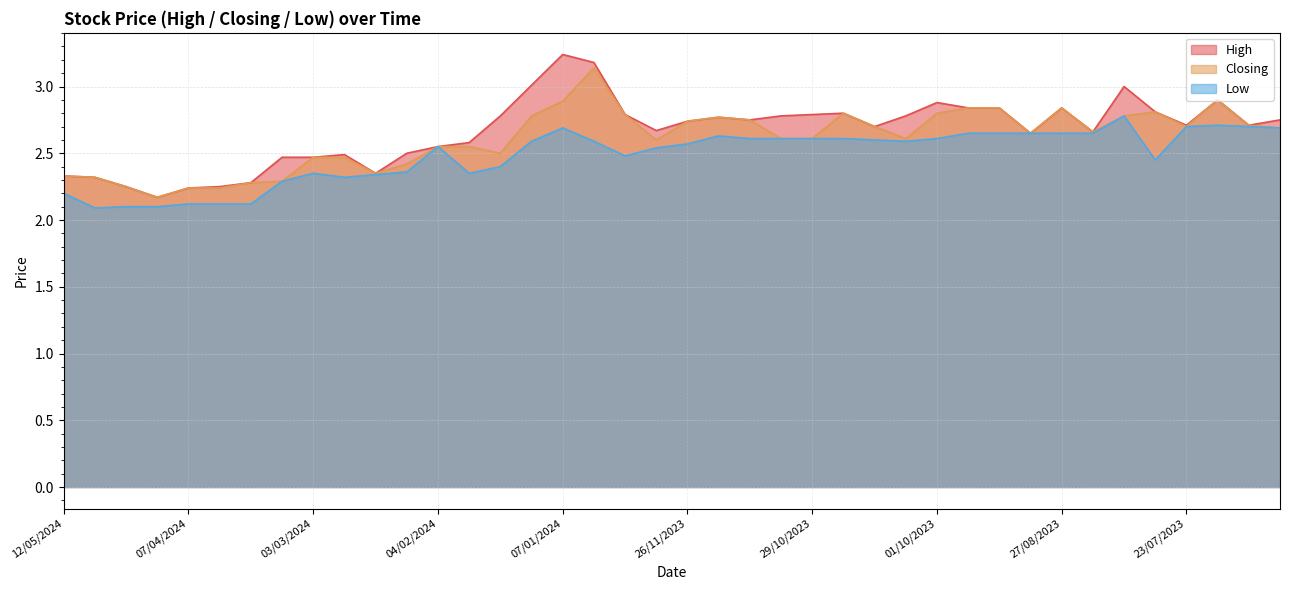

Where is the first local maximum for Closing?

31/12/2023